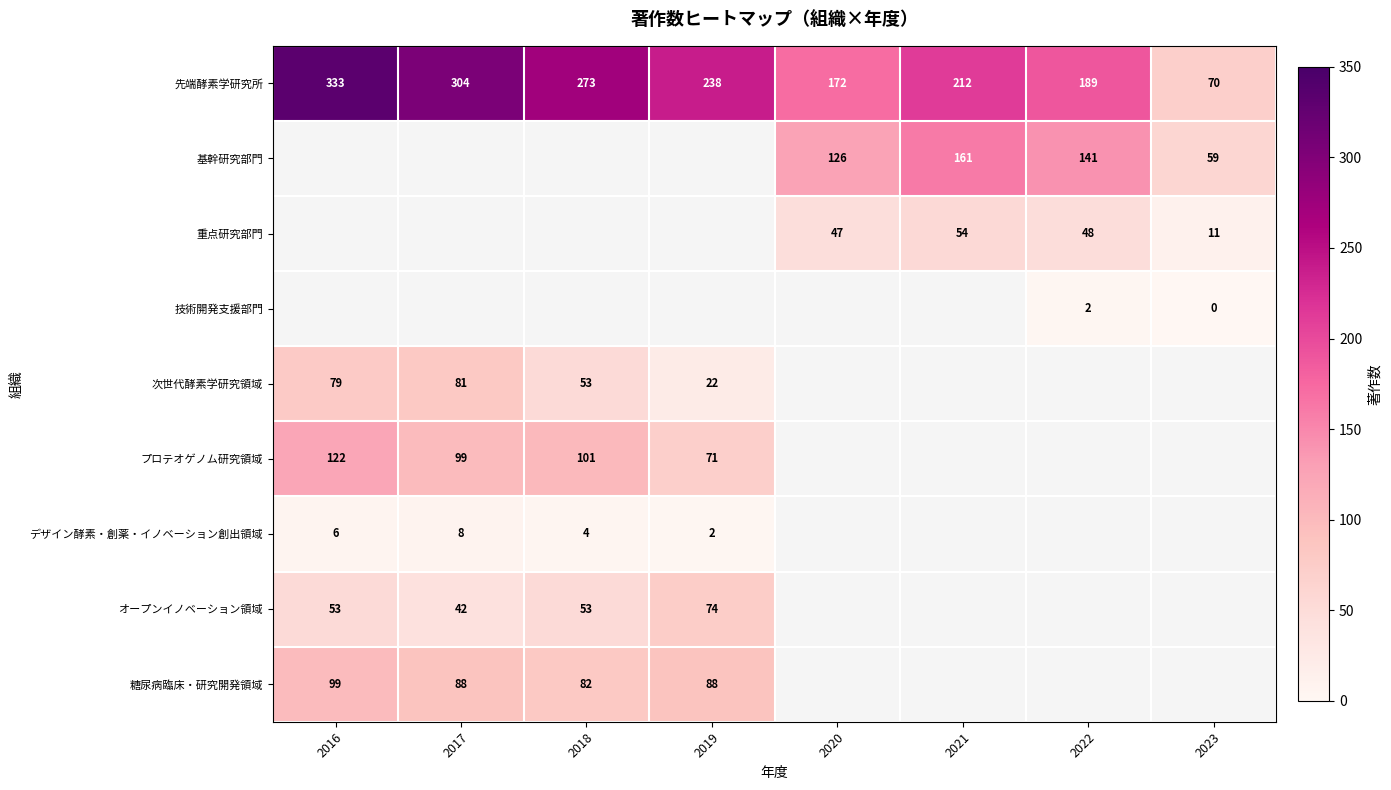

The value of 基幹研究部門 at 2022 is 141. True or false?

True